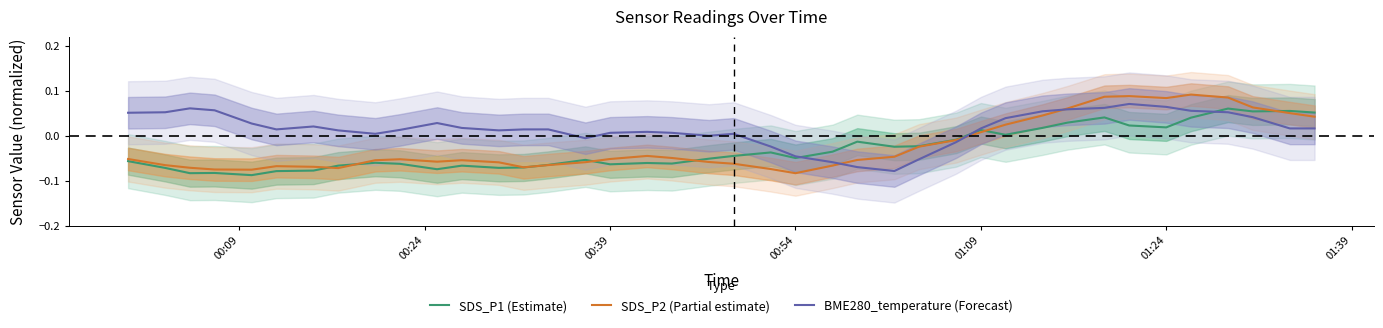

True or false: SDS_P2 (Partial estimate) has a value of -0.0 at 01:39.

False